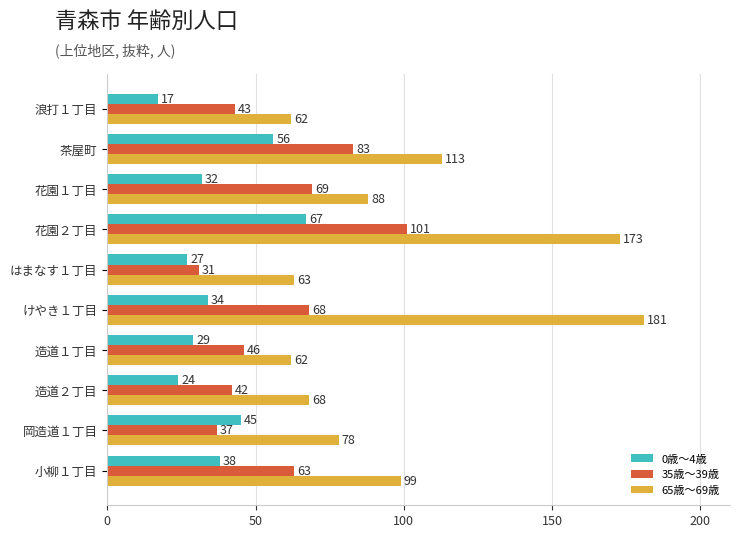

What is the difference between the maximum and second lowest values in the 65歳～69歳 series?

119